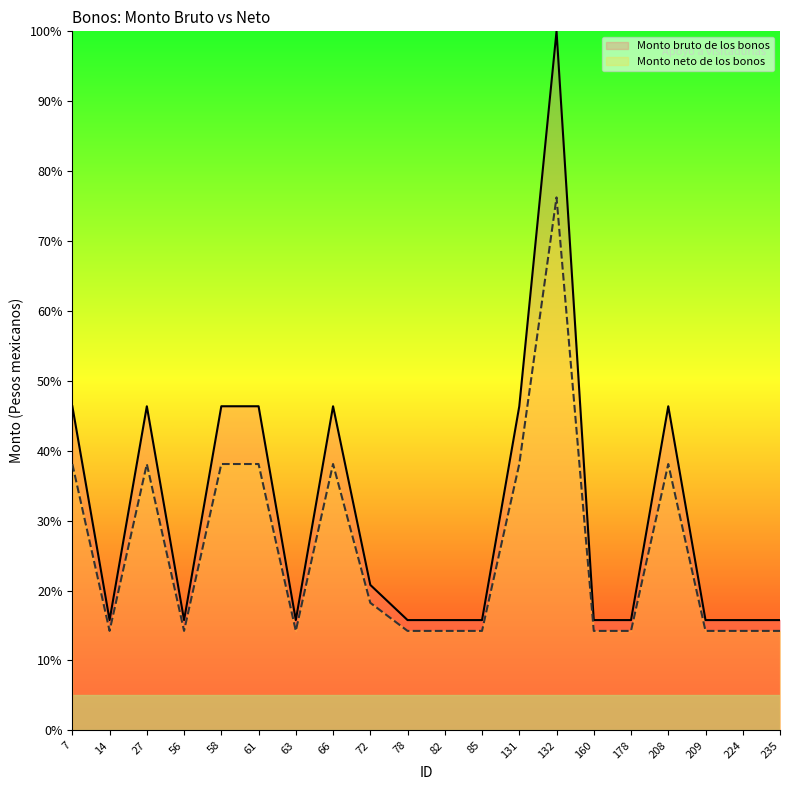

At which category is the sum across all series the highest?

132